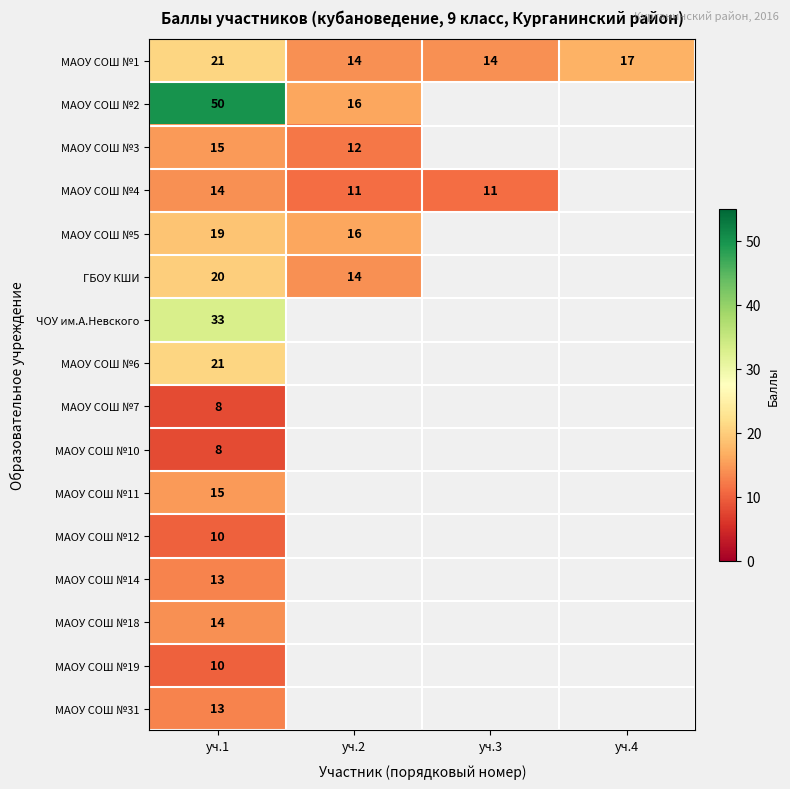

What is the sum of the МАОУ СОШ №1 values at уч.2 and уч.1?

35